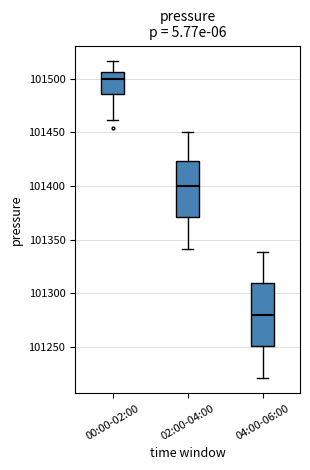

Where is the lower edge of the box for 00:00-02:00 on the y-axis? The values are not printed on the chart, so give them approximately, as read against the axis.

101485